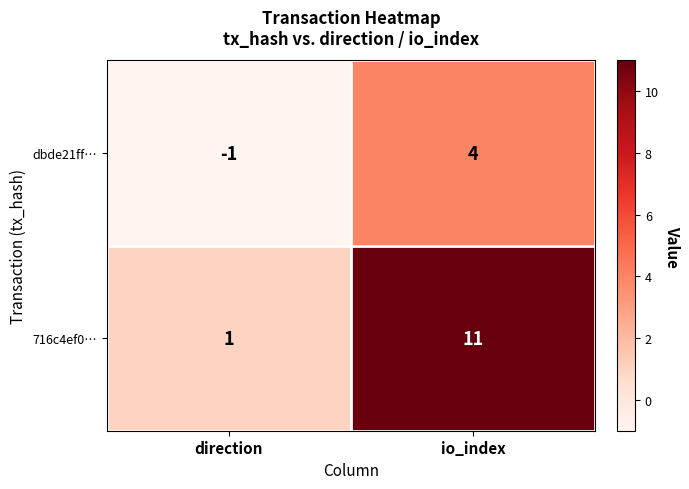

True or false: 716c4ef0… has a value of 1 at direction.

True